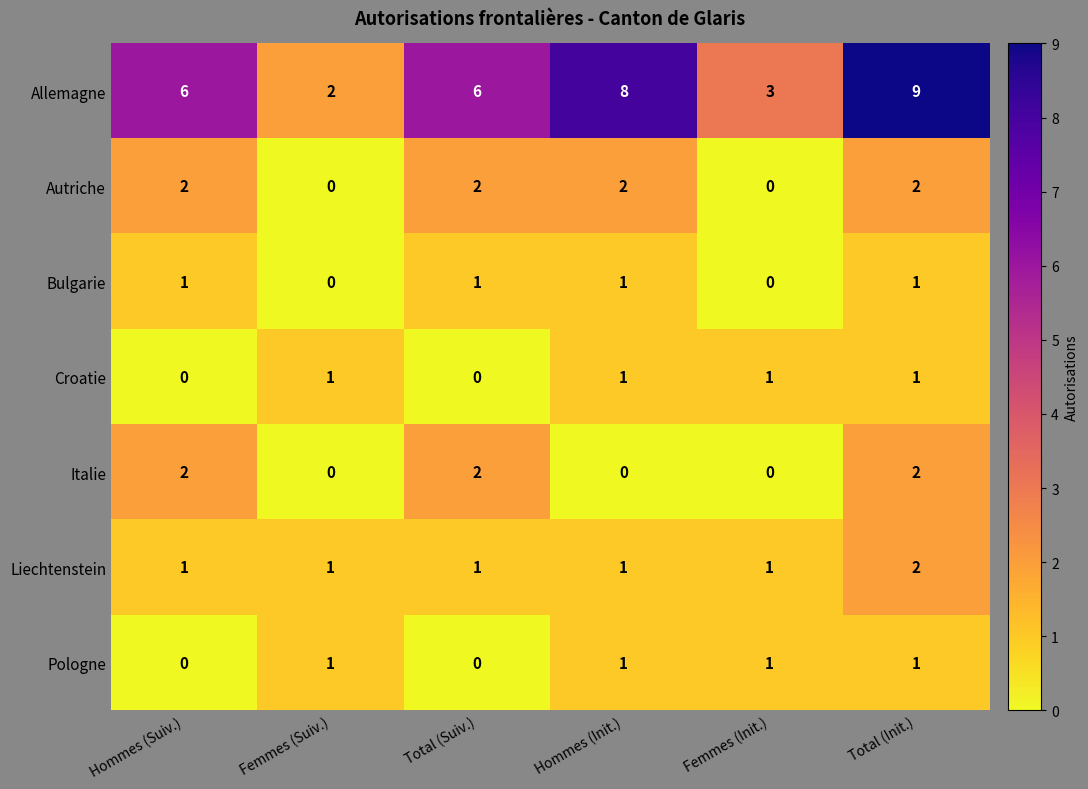

Count the Croatie values in the range 0 to 1.

6